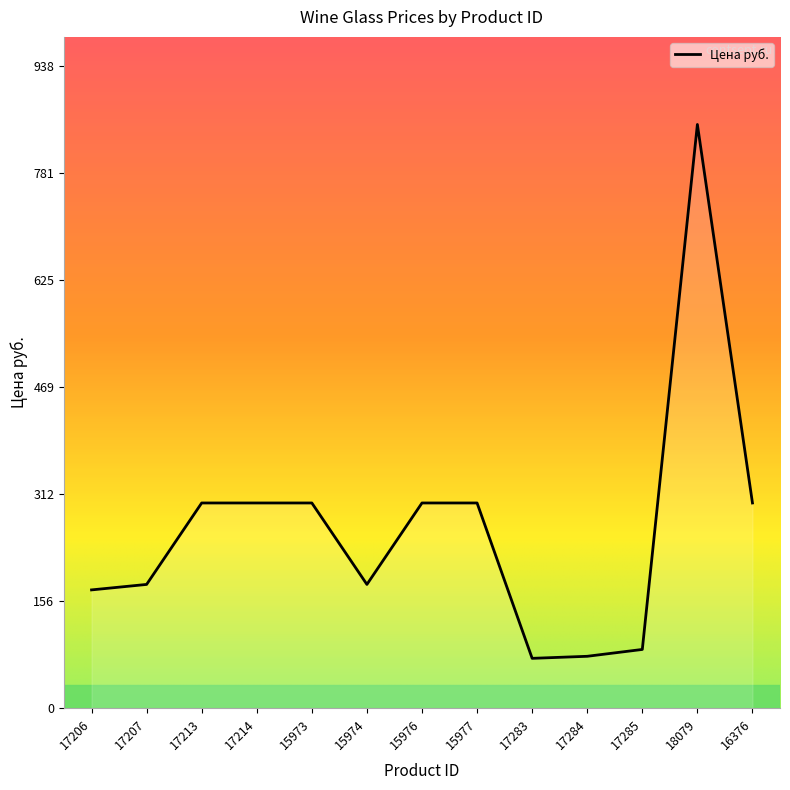

True or false: the data shows 1490 at 18079.

False